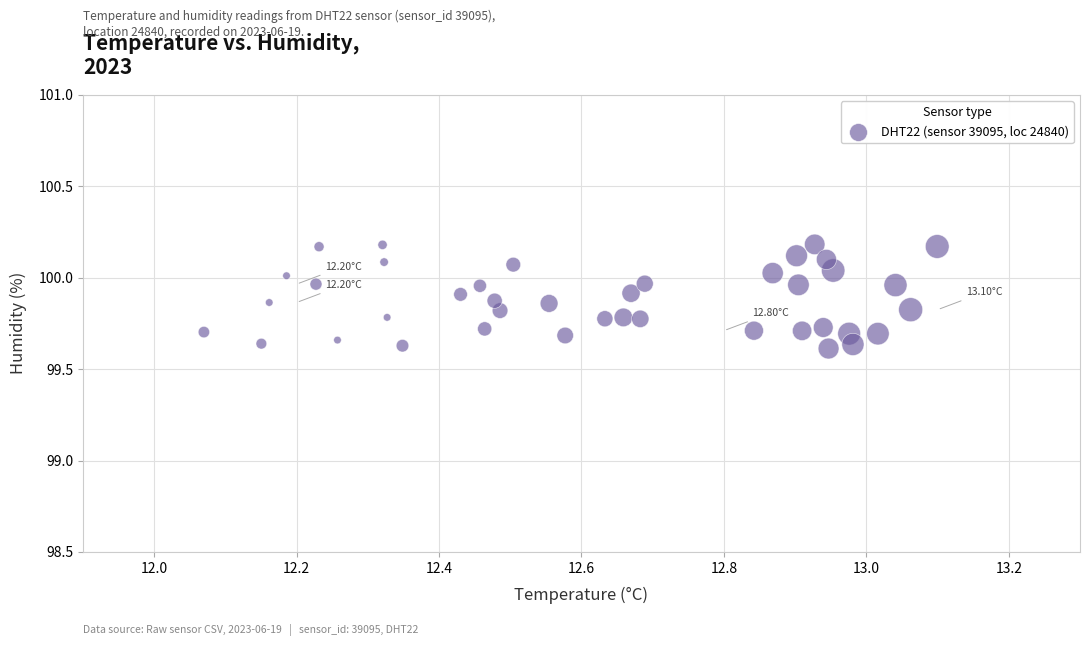

What is the range of Y values (max minus min)?

0.6